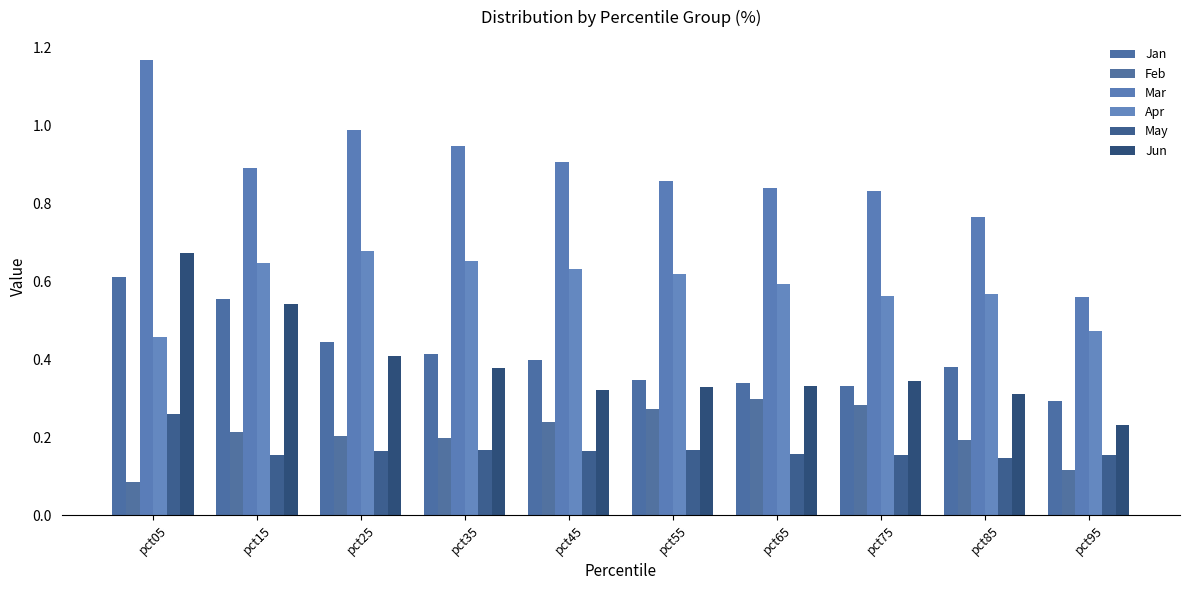

How many bars are there in each group?

6